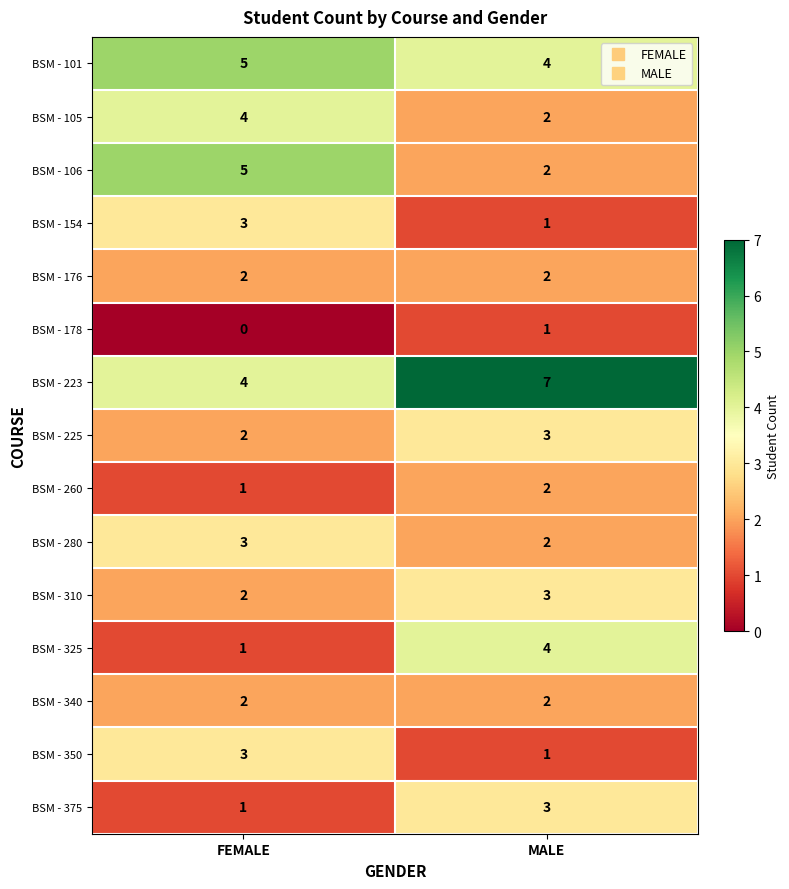

At which label is BSM - 325 closest to 2?

FEMALE